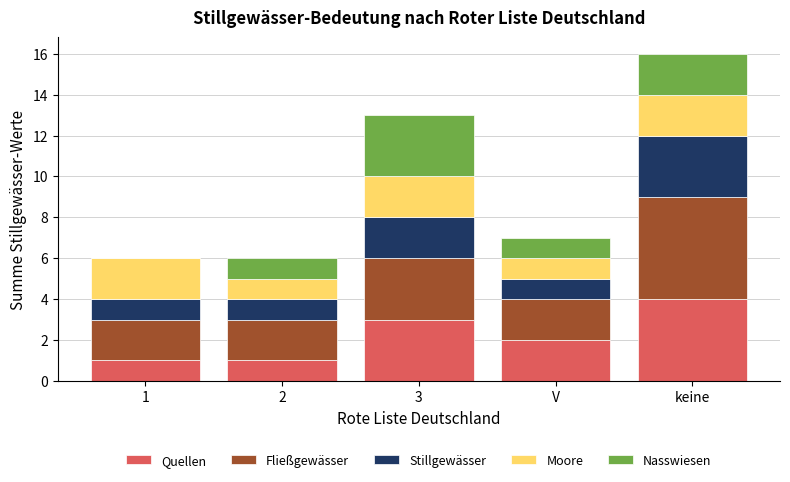

The value of Quellen at 2 is 1. True or false?

True